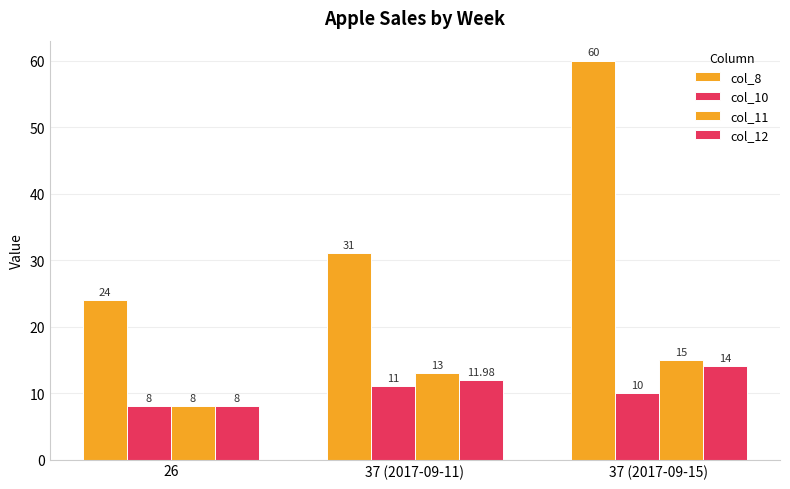

Reading left to right, transcribe all the data shown in this chart.

col_8: 26=24.0	37 (2017-09-11)=31.0	37 (2017-09-15)=60.0
col_10: 26=8.0	37 (2017-09-11)=11.0	37 (2017-09-15)=10.0
col_11: 26=8.0	37 (2017-09-11)=13.0	37 (2017-09-15)=15.0
col_12: 26=8.0	37 (2017-09-11)=12.0	37 (2017-09-15)=14.0